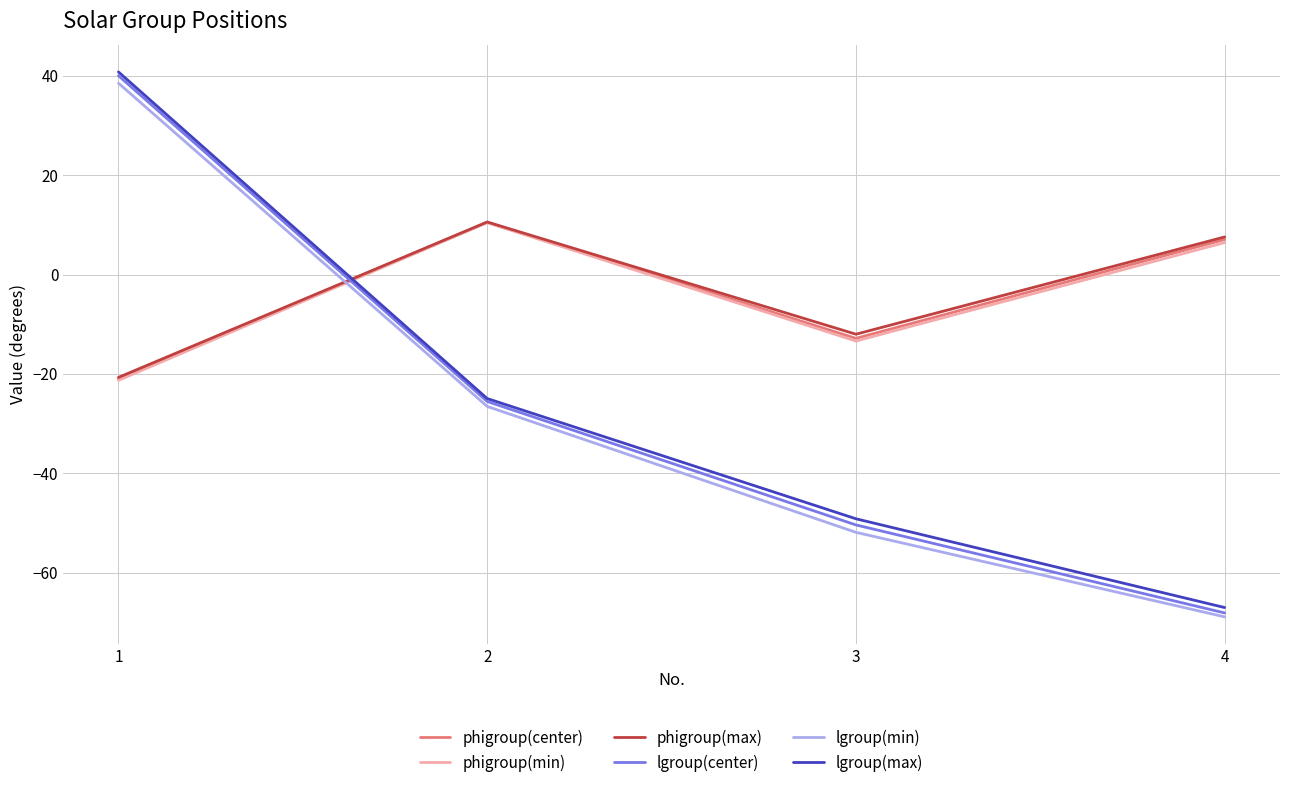

How many times do lgroup(min) and phigroup(min) cross each other?

1